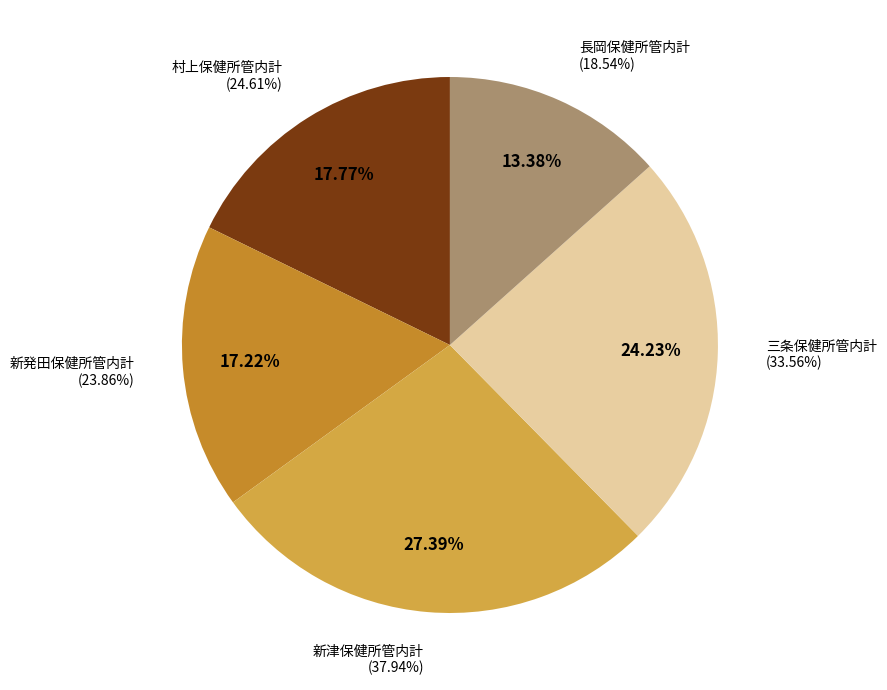

To the nearest percent, what is the average slice percentage?

20%